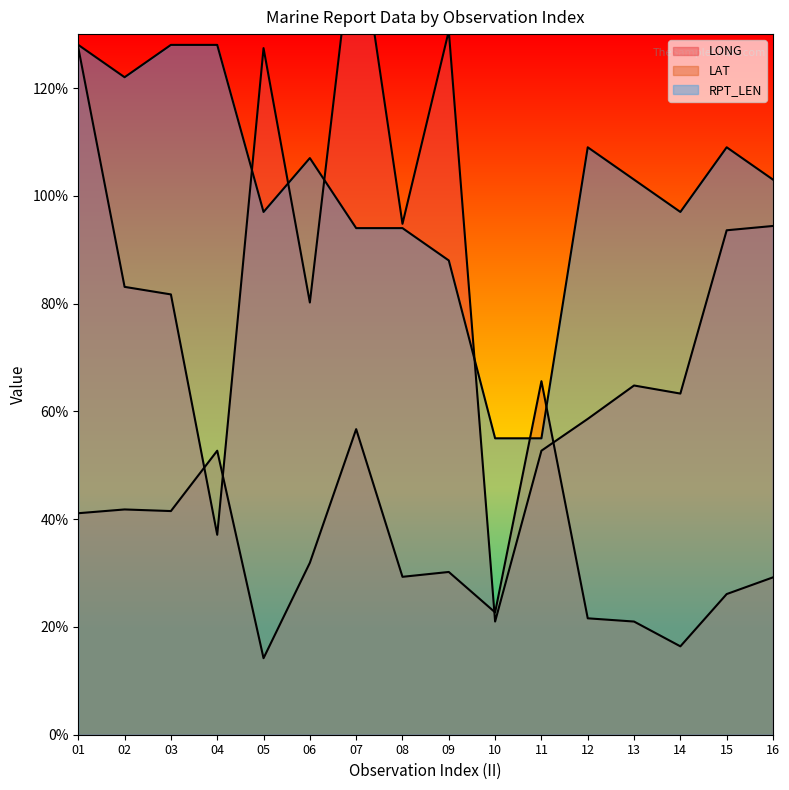

Reading left to right, transcribe all the data shown in this chart.

LONG: 127.5	83.1	81.7	37.1	127.4	80.2	153.1	94.8	130.6	21.0	52.7	58.6	64.8	63.3	93.6	94.4
LAT: 41.1	41.8	41.5	52.7	14.2	31.9	56.7	29.3	30.2	22.7	65.6	21.6	21.0	16.4	26.1	29.2
RPT_LEN: 128.0	122.0	128.0	128.0	97.0	107.0	94.0	94.0	88.0	55.0	55.0	109.0	103.0	97.0	109.0	103.0